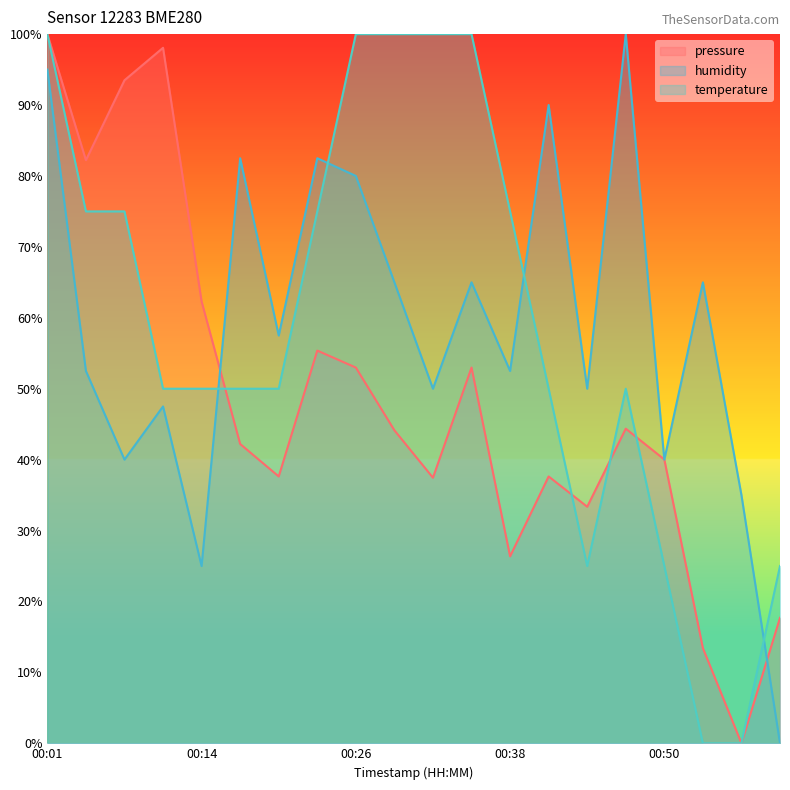

Reading right to left, extract all data points from this chart.

pressure: 0.2	0.0	0.1	0.4	0.4	0.3	0.4	0.3	0.5	0.4	0.4	0.5	0.6	0.4	0.4	0.6	1.0	0.9	0.8	1.0
temperature: 0.2	0.0	0.0	0.2	0.5	0.2	0.5	0.8	1.0	1.0	1.0	1.0	0.8	0.5	0.5	0.5	0.5	0.8	0.8	1.0
humidity: 0.0	0.3	0.7	0.4	1.0	0.5	0.9	0.5	0.7	0.5	0.7	0.8	0.8	0.6	0.8	0.3	0.5	0.4	0.5	0.9